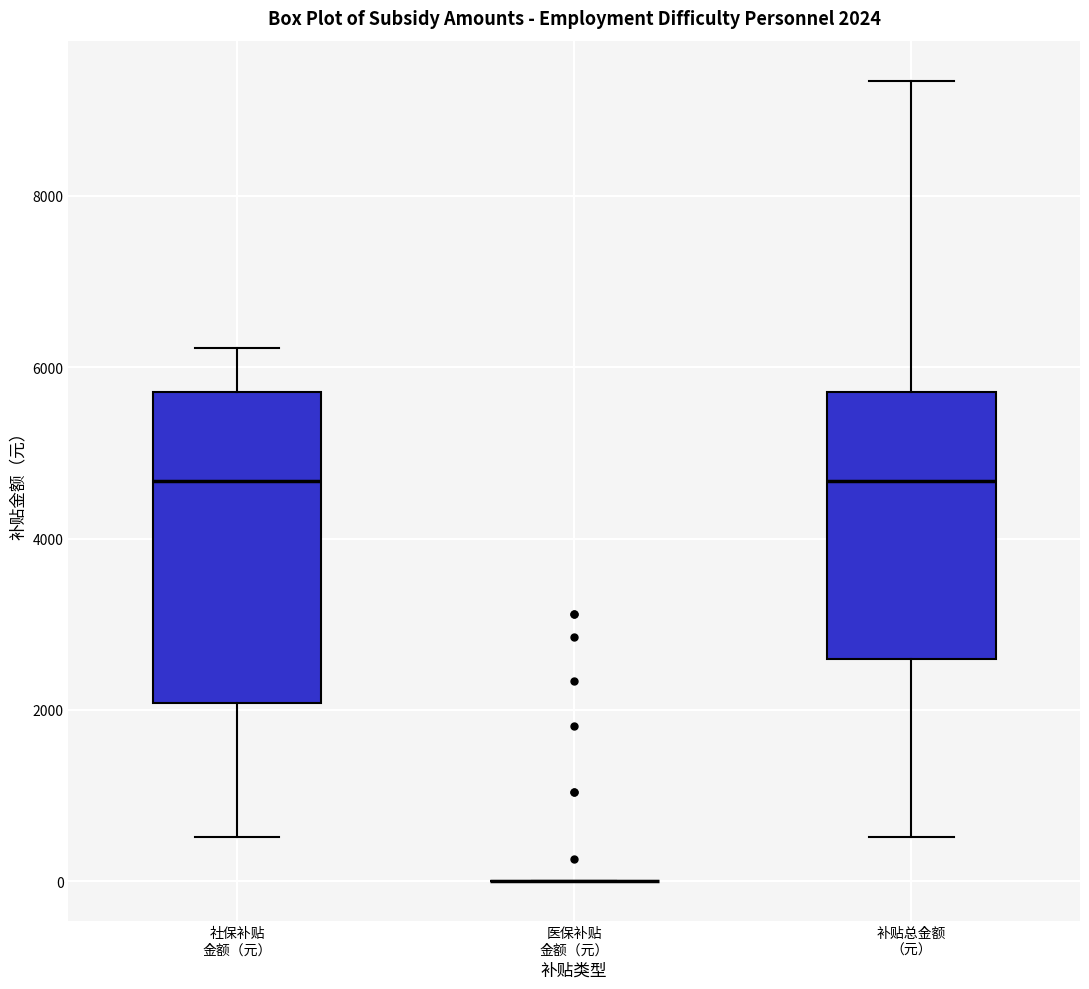

Comparing the boxes themselves (not the whiskers), which one is the tallest?

社保补贴 金额（元）